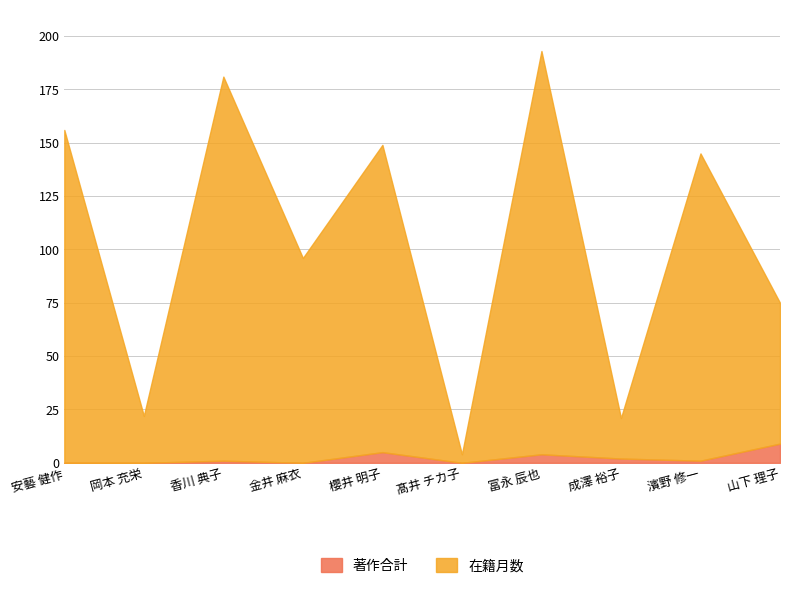

The value of 著作合計 at 冨永 辰也 is 4. True or false?

True